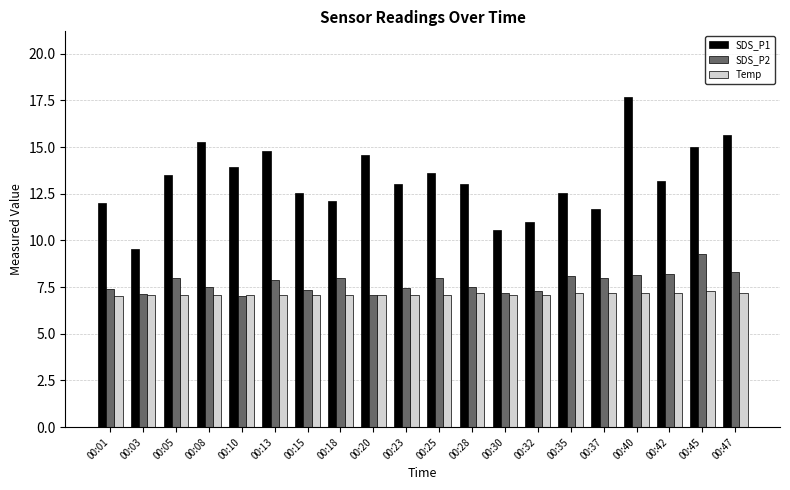

At which label does SDS_P1 reach its minimum?

00:03